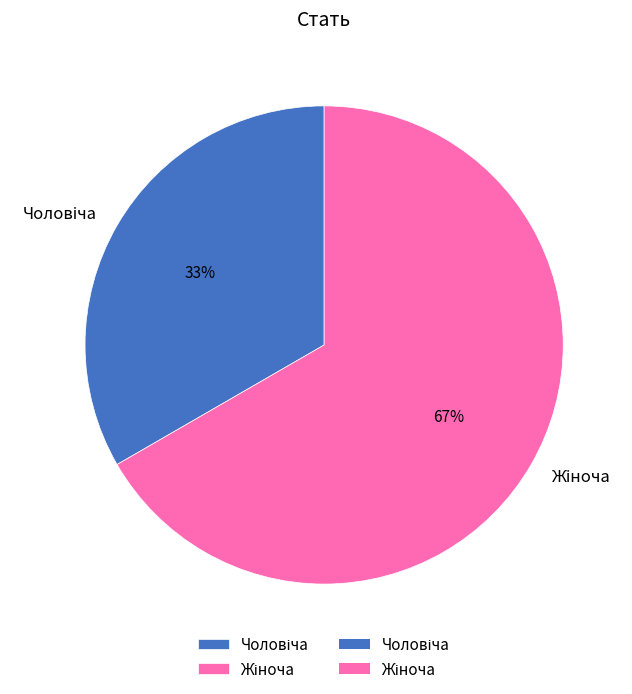

Does any single category account for the majority?

Yes